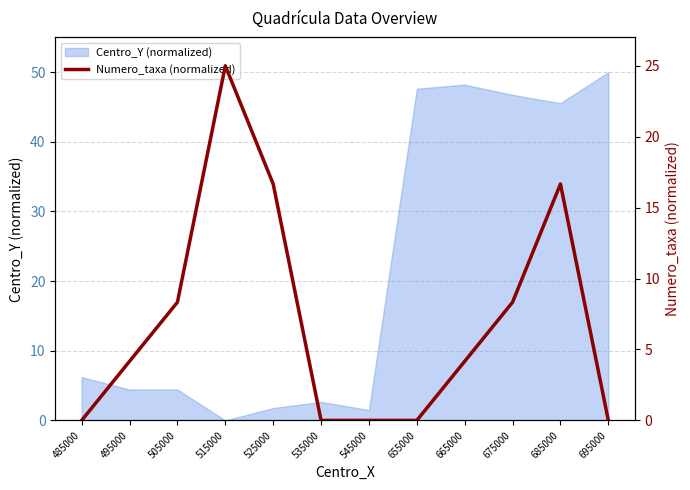

How many data points does each series have?

12